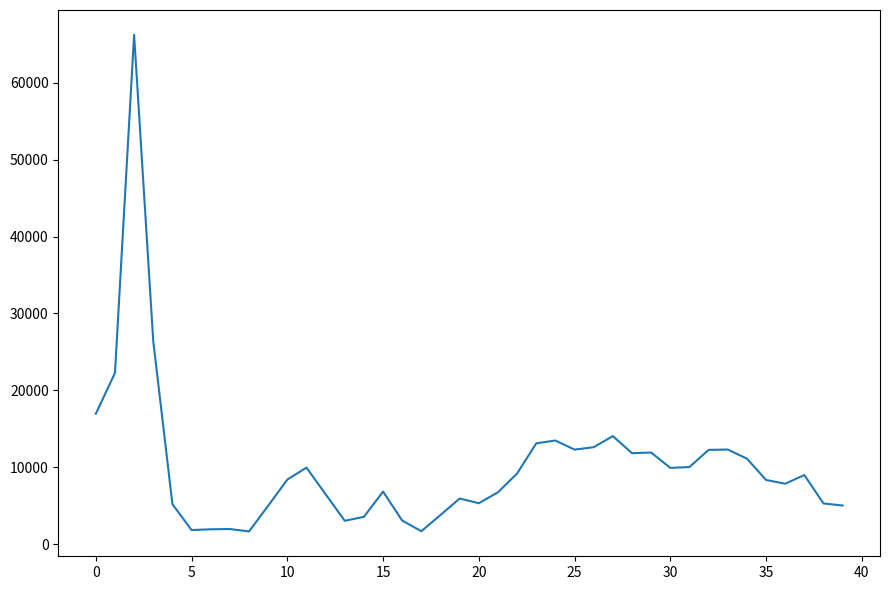

True or false: the data has more than 1 interior local peaks.

True